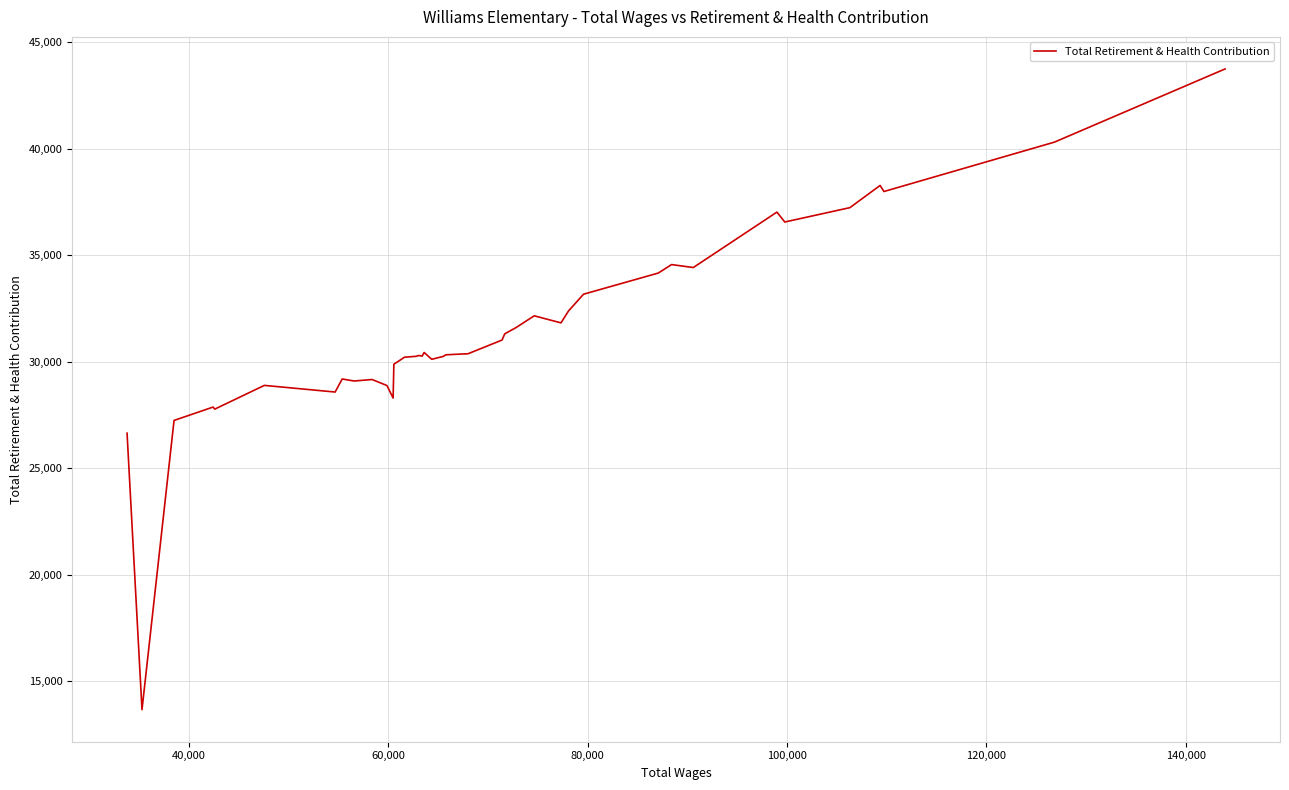

How many series are shown in this chart?

1